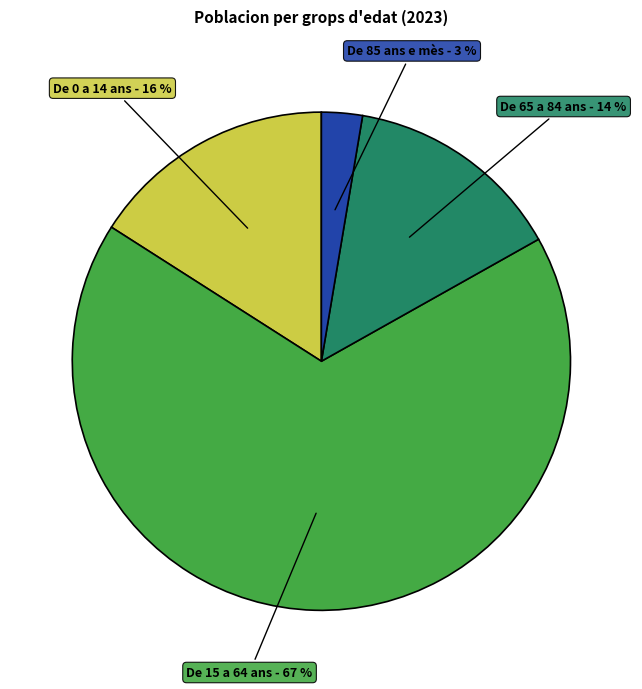

What is the majority slice?

De 15 a 64 ans